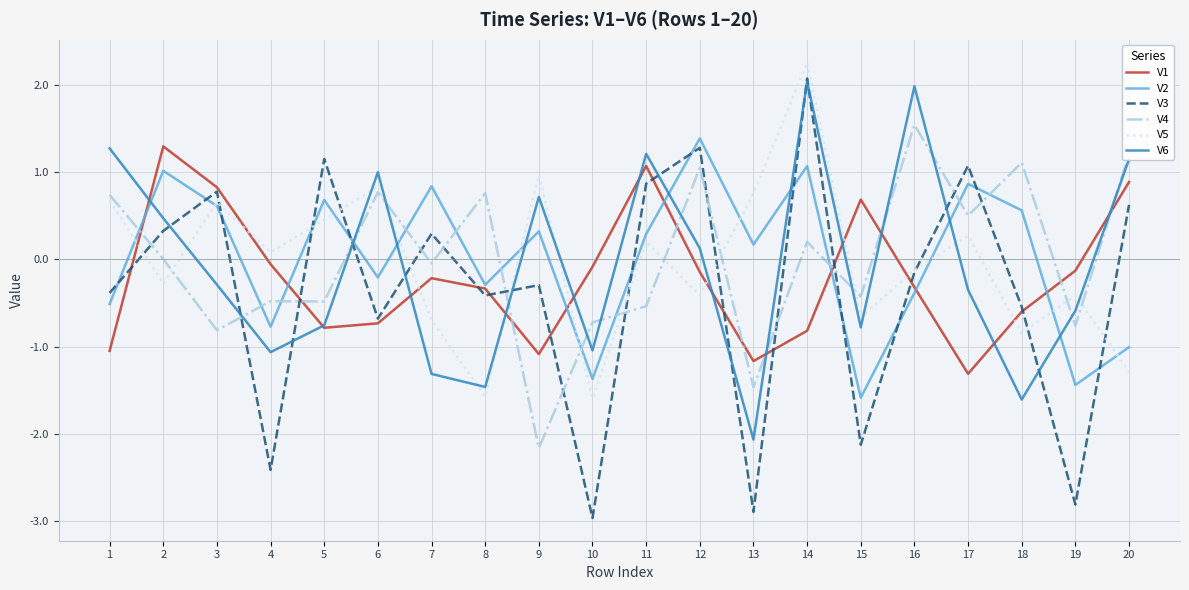

True or false: V6 and V4 cross at least once.

True